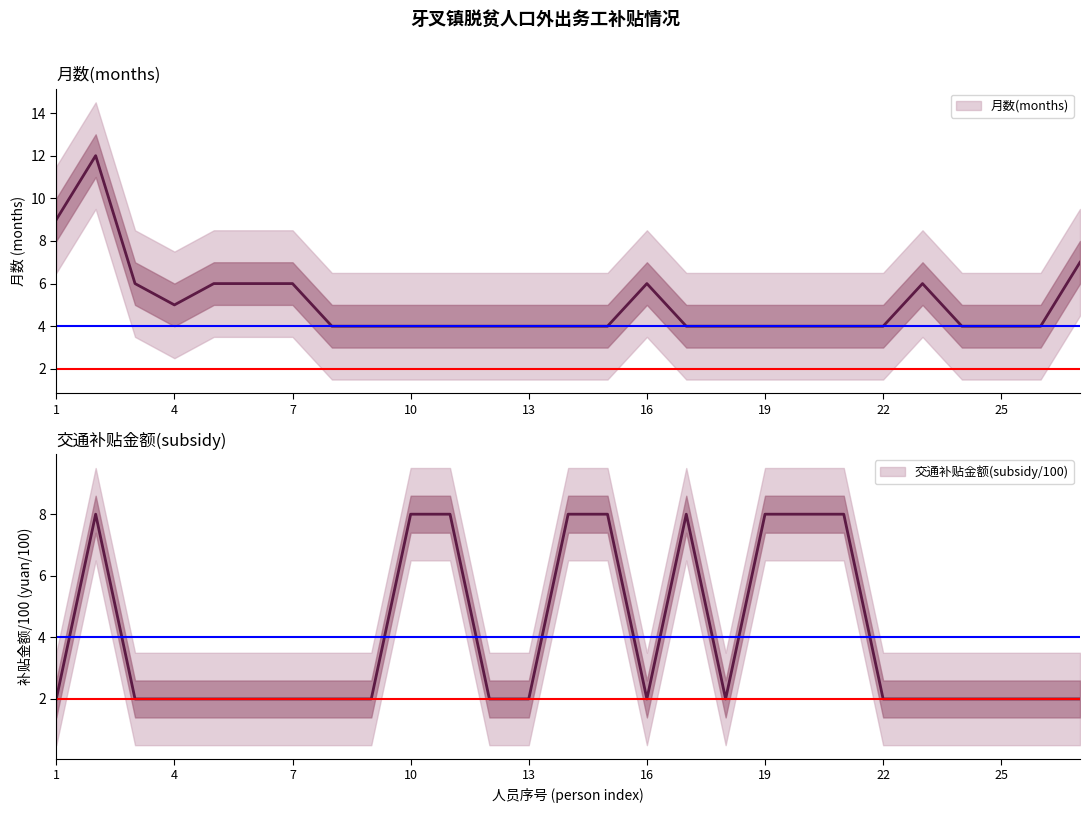

At which category is the sum across all series the highest?

2